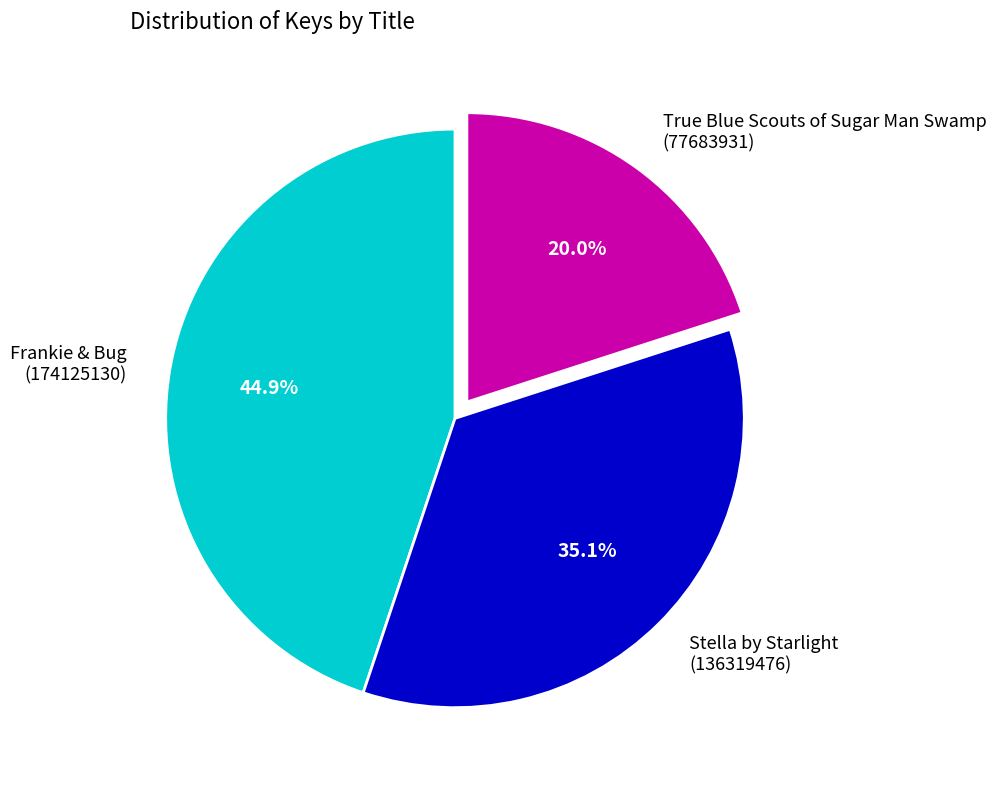

Is it true that Stella by Starlight is 49% of the pie?

False